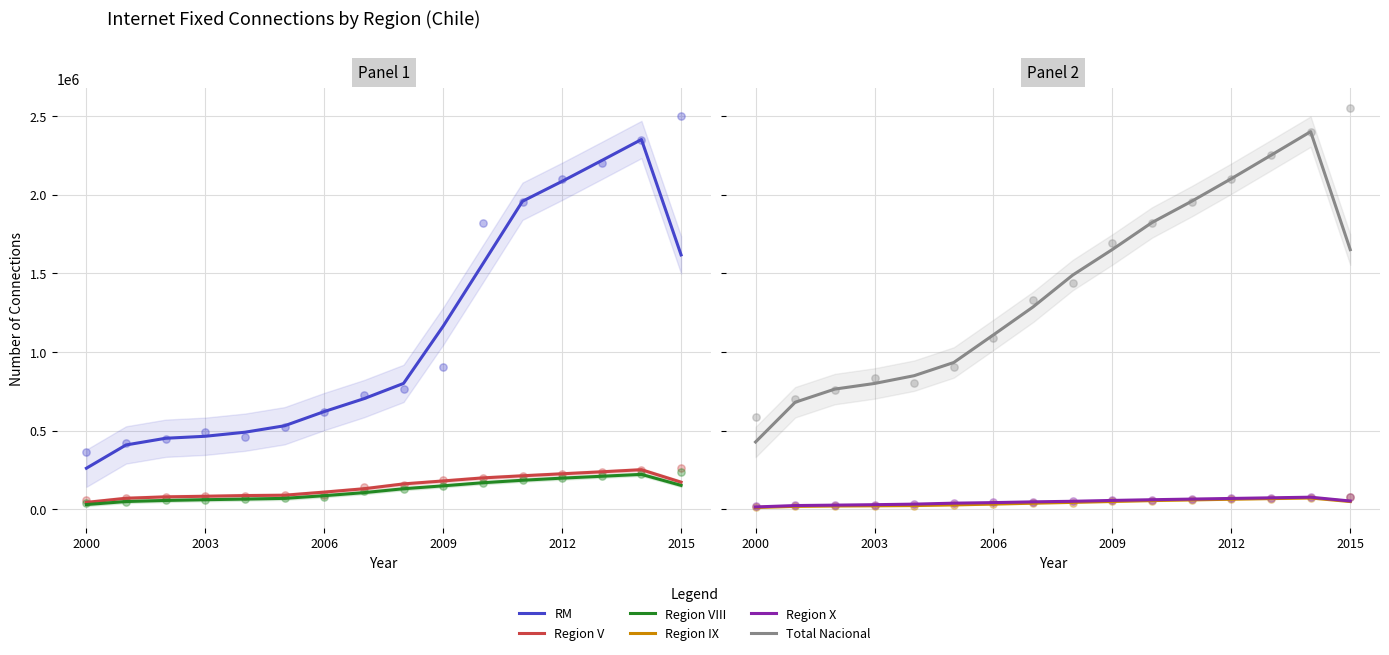

Which series has the widest spread of Y values?

RM